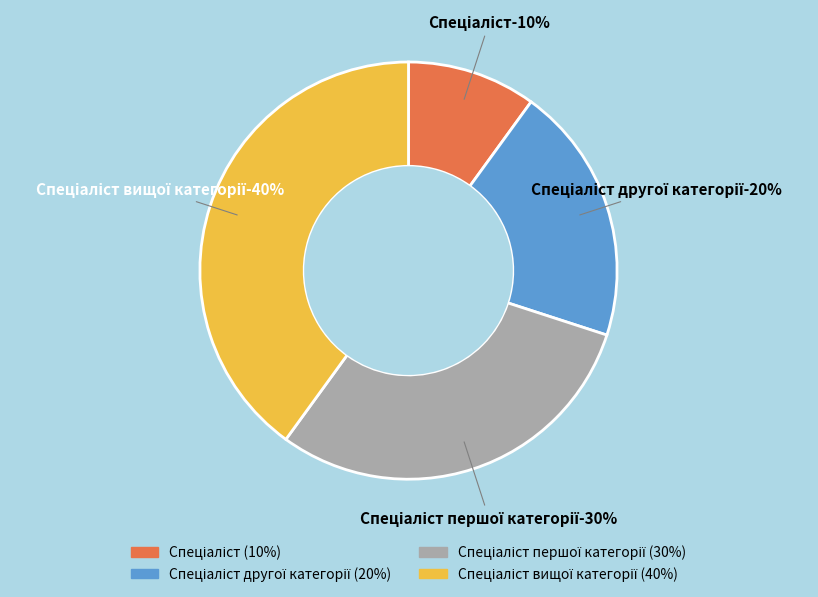

What is the ratio of the value at Спеціаліст першої категорії to the value at Спеціаліст вищої категорії?

0.8